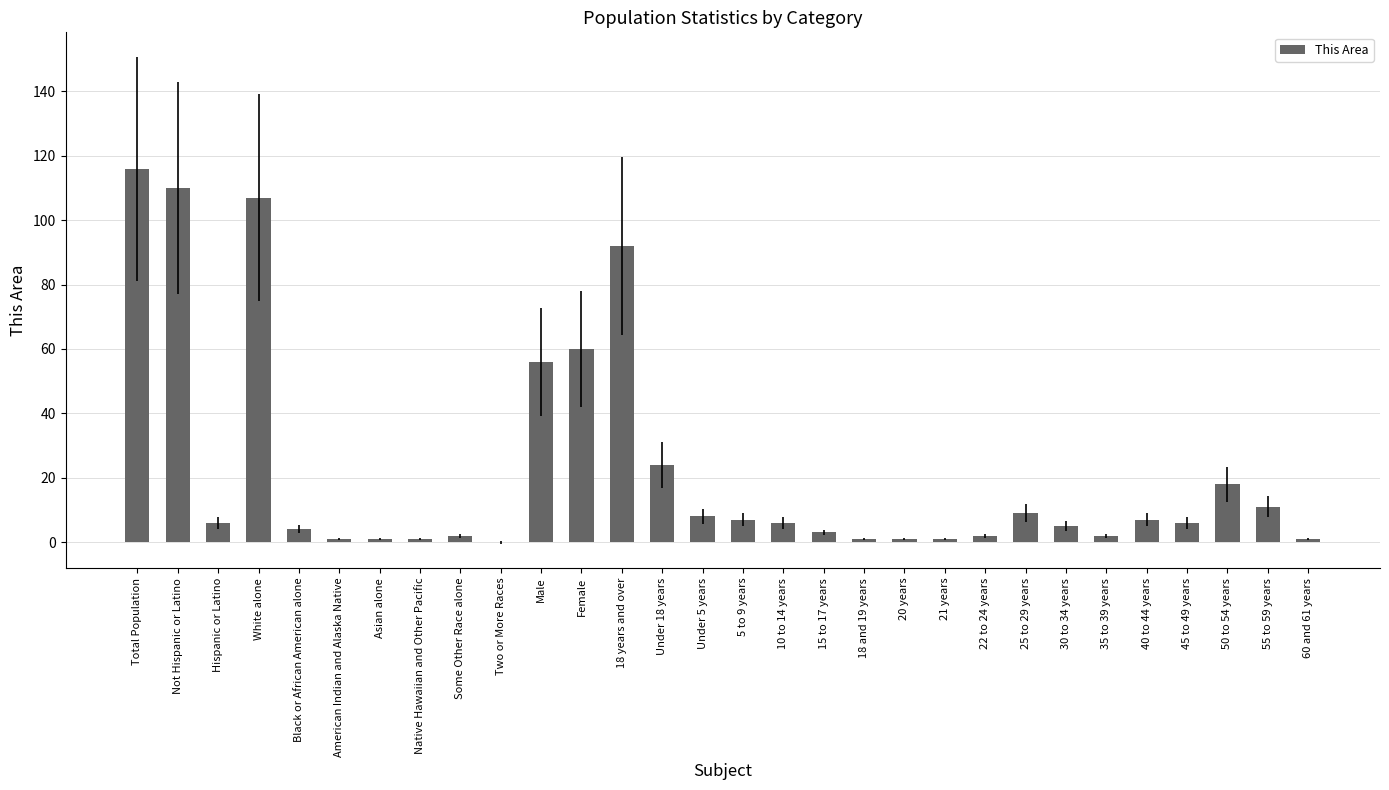

At which label does the data first exceed 6?

Total Population